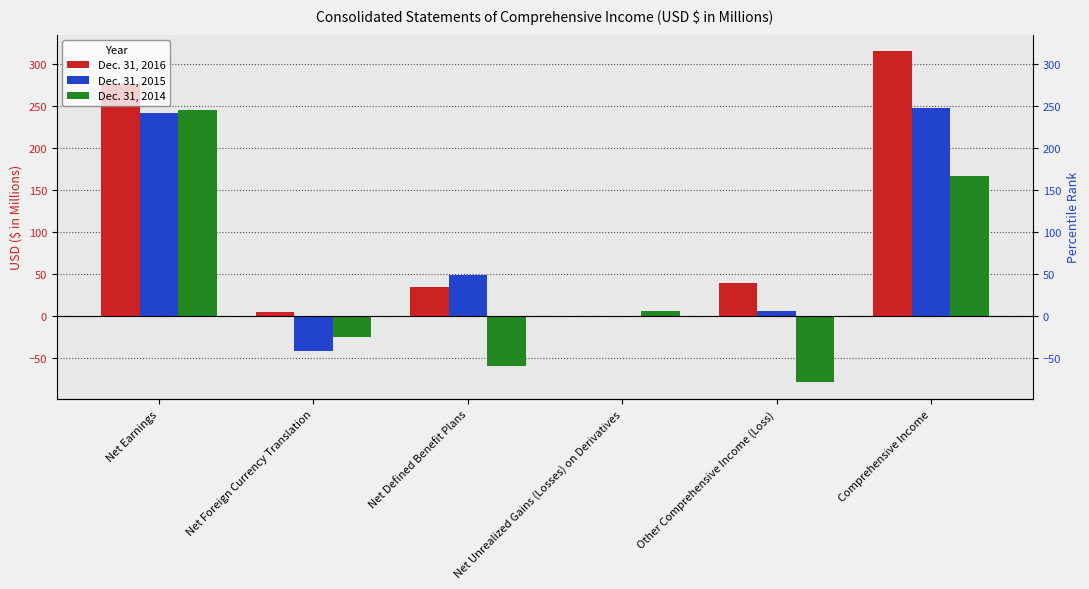

What position from the right is Net Foreign Currency Translation?

5